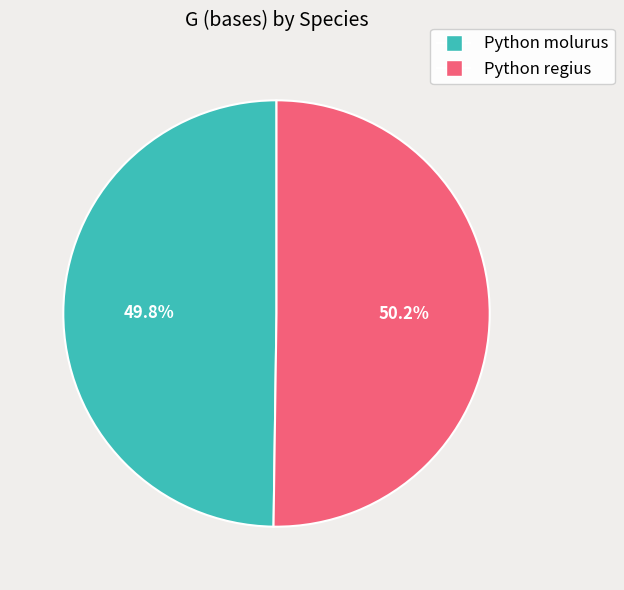

Approximately how many times larger is the value at Python molurus compared to Python regius?

1.0